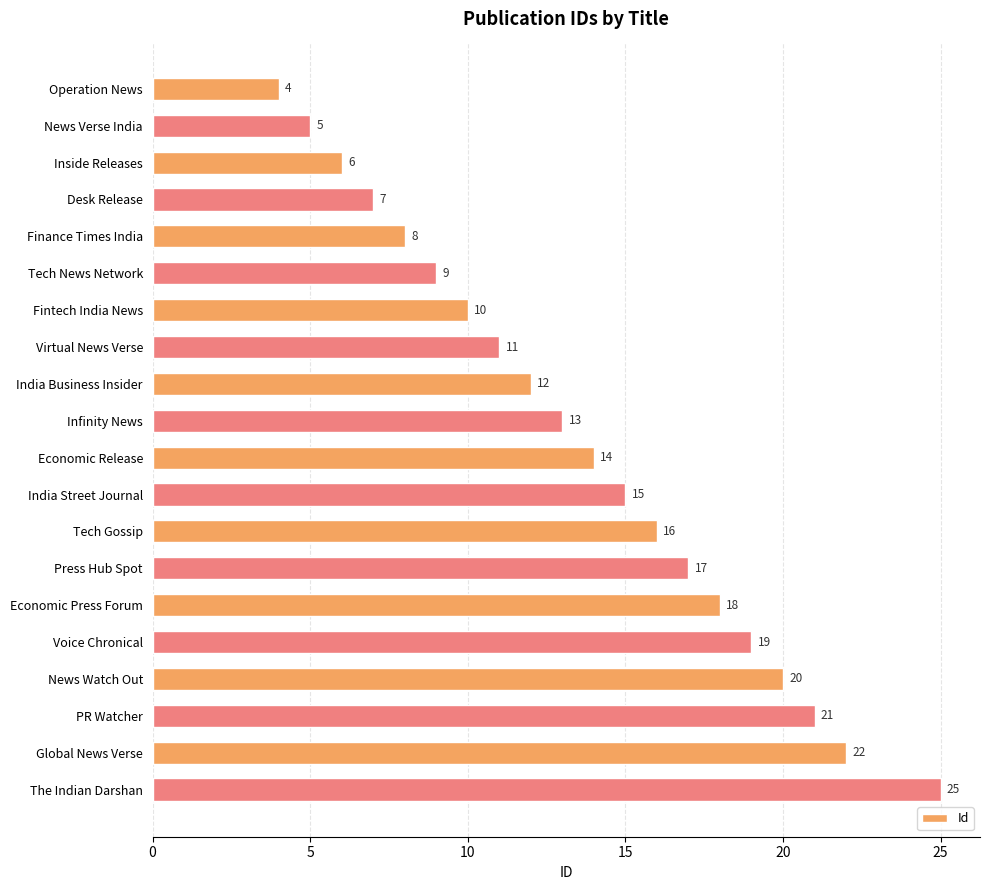

The chart shows a value of 15 at India Street Journal. True or false?

True